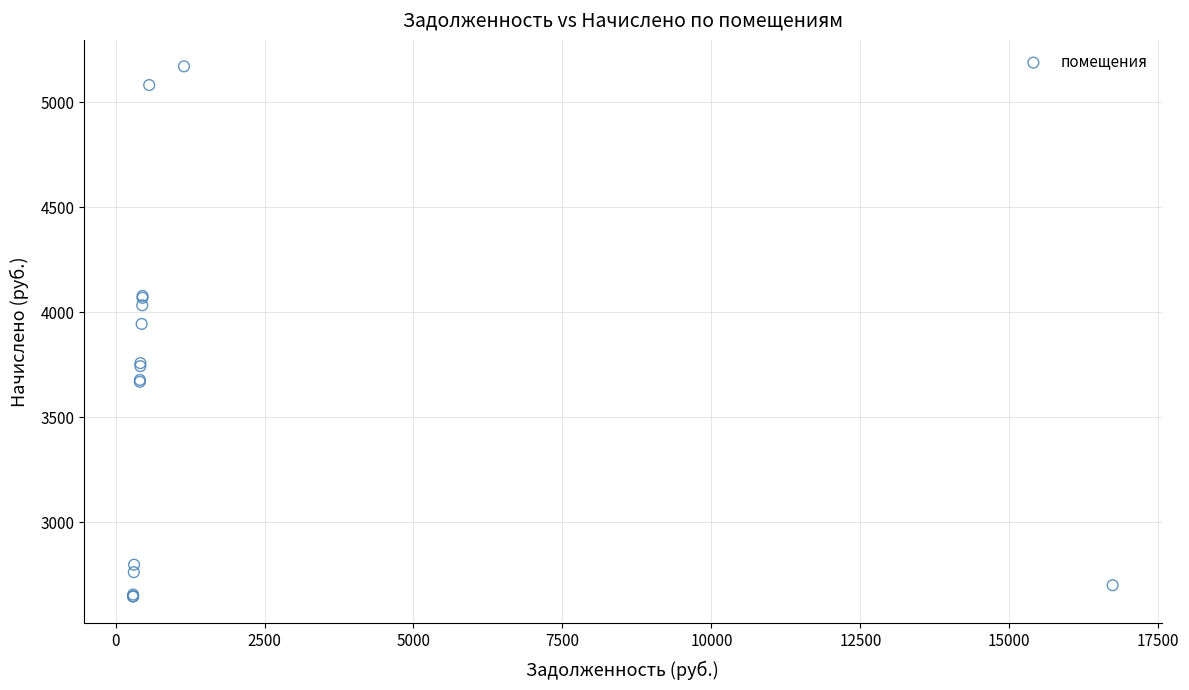

What Y value in the scatter plot is closest to 3908?

3944.1